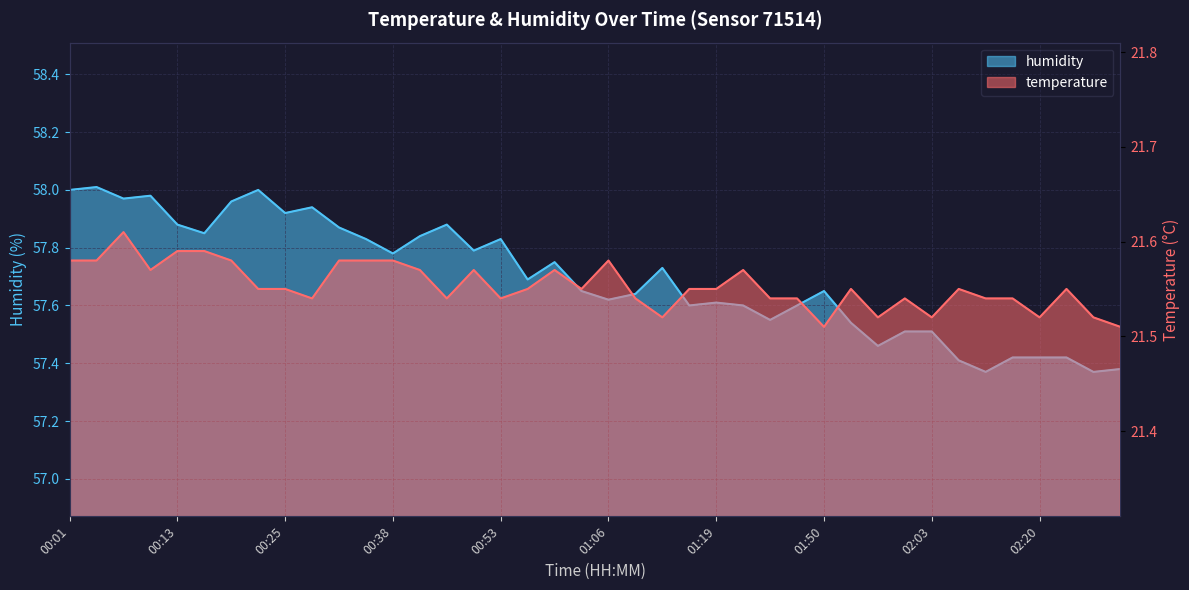

At which category does the chart reach its minimum across all series?

01:50